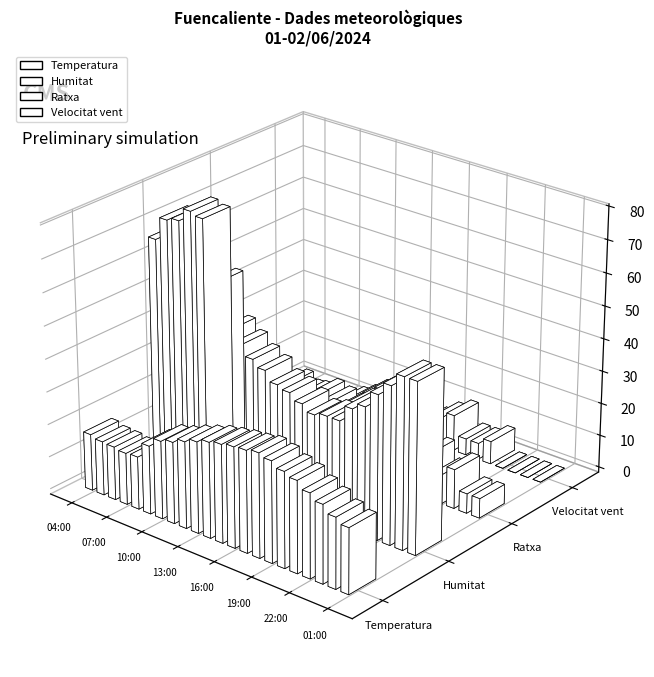

Rank the series at 13:00 from highest to lowest value.

Humitat, Temperatura, Ratxa, Velocitat vent